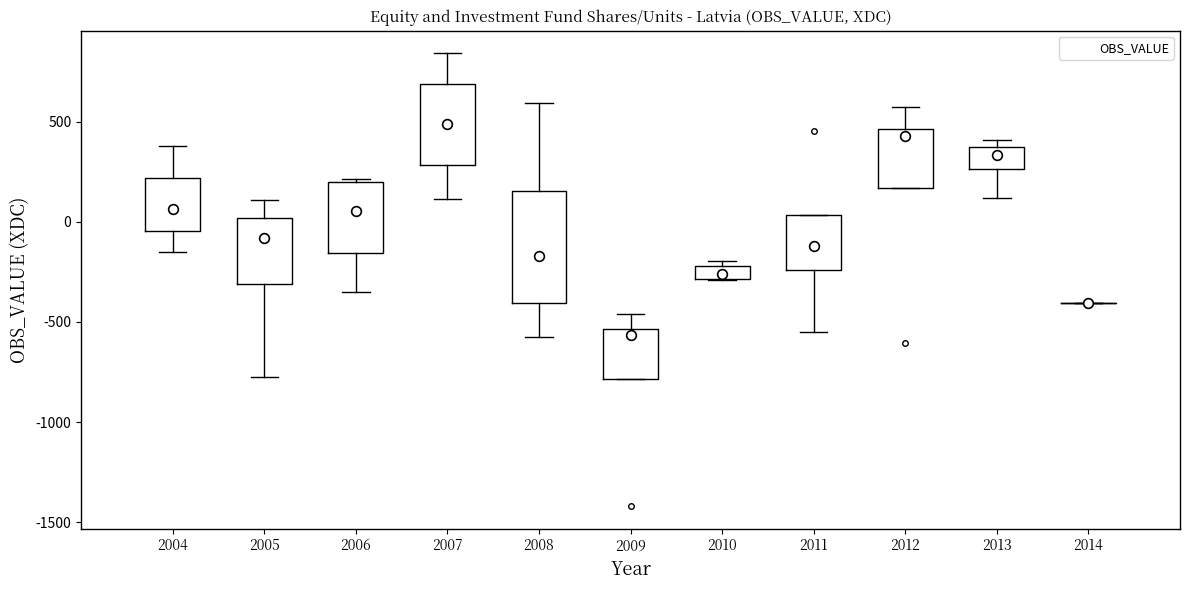

Comparing the boxes themselves (not the whiskers), which one is the tallest?

2008